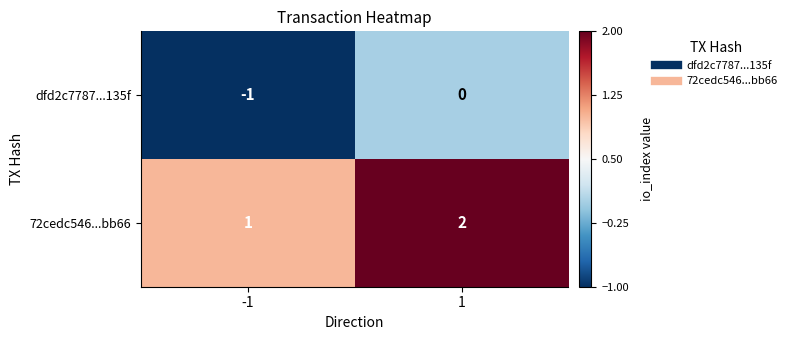

Reading right to left, extract all data points from this chart.

dfd2c7787...135f: 1=0	-1=-1
72cedc546...bb66: 1=2	-1=1